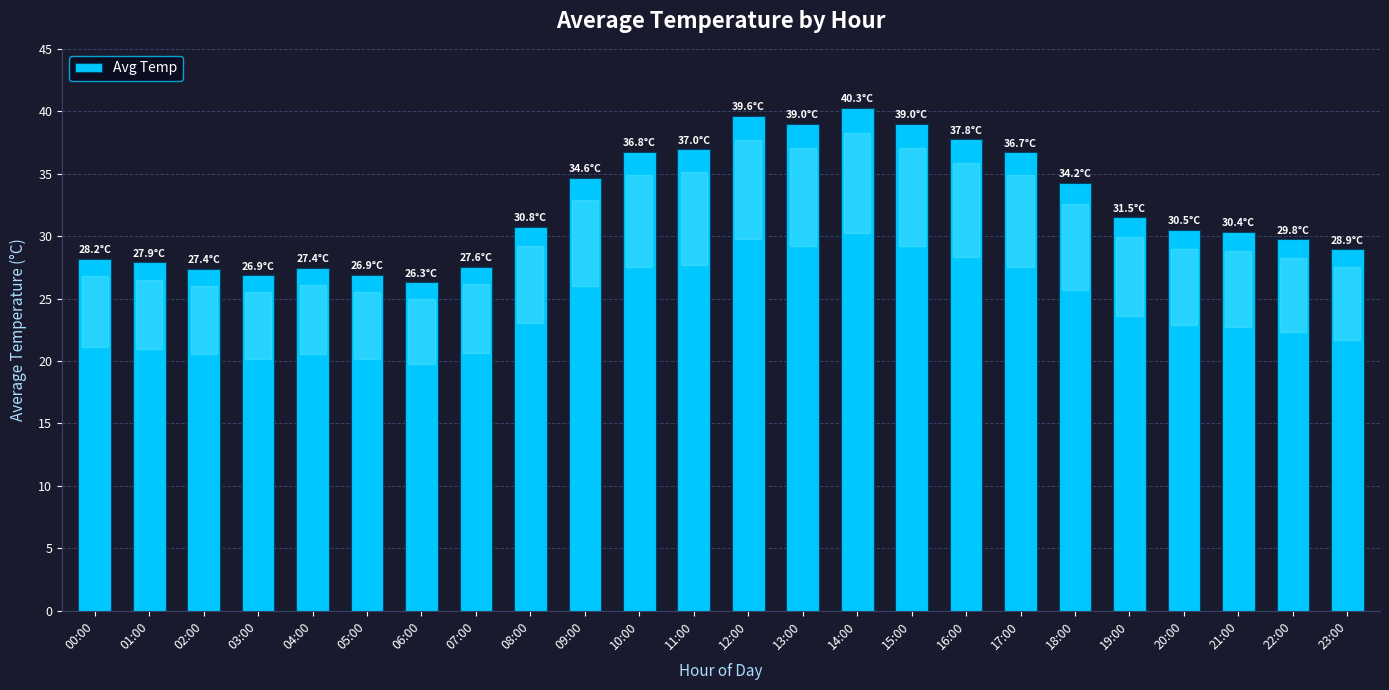

Between 18:00 and 02:00, which is larger?

18:00